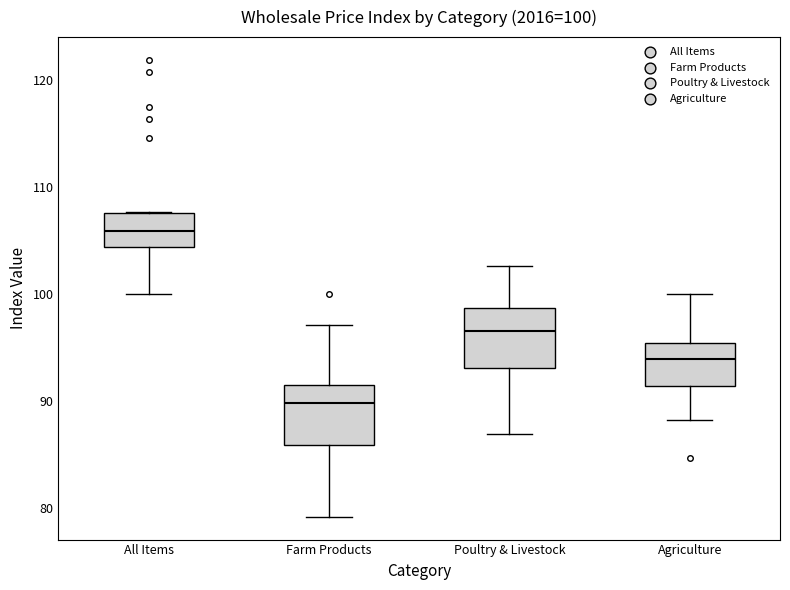

Which box has the lowest median line?

Farm Products